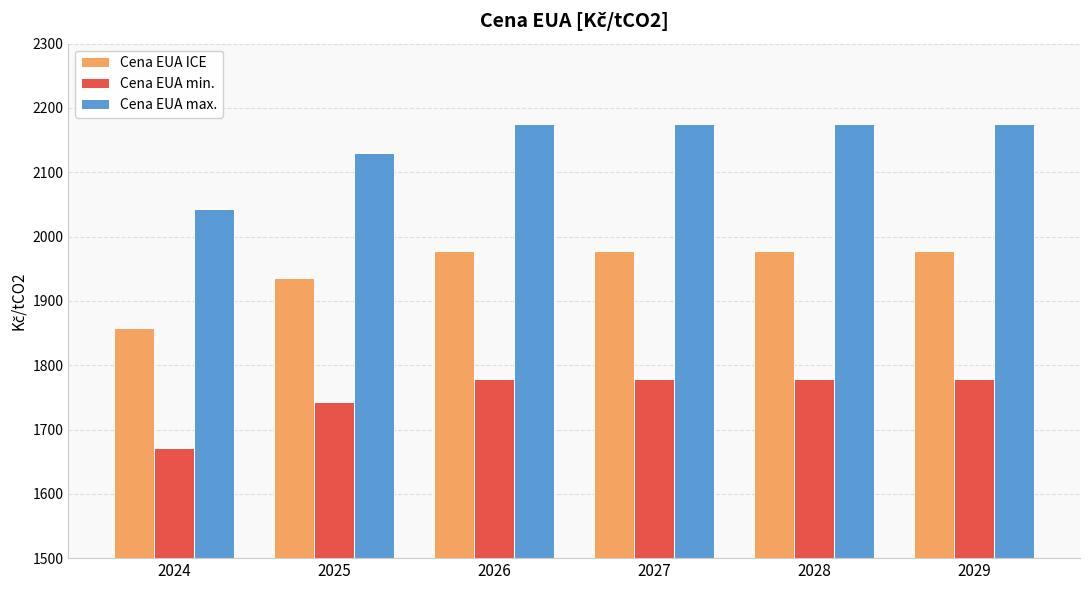

What is the lowest value of the Cena EUA ICE series?

1857.4